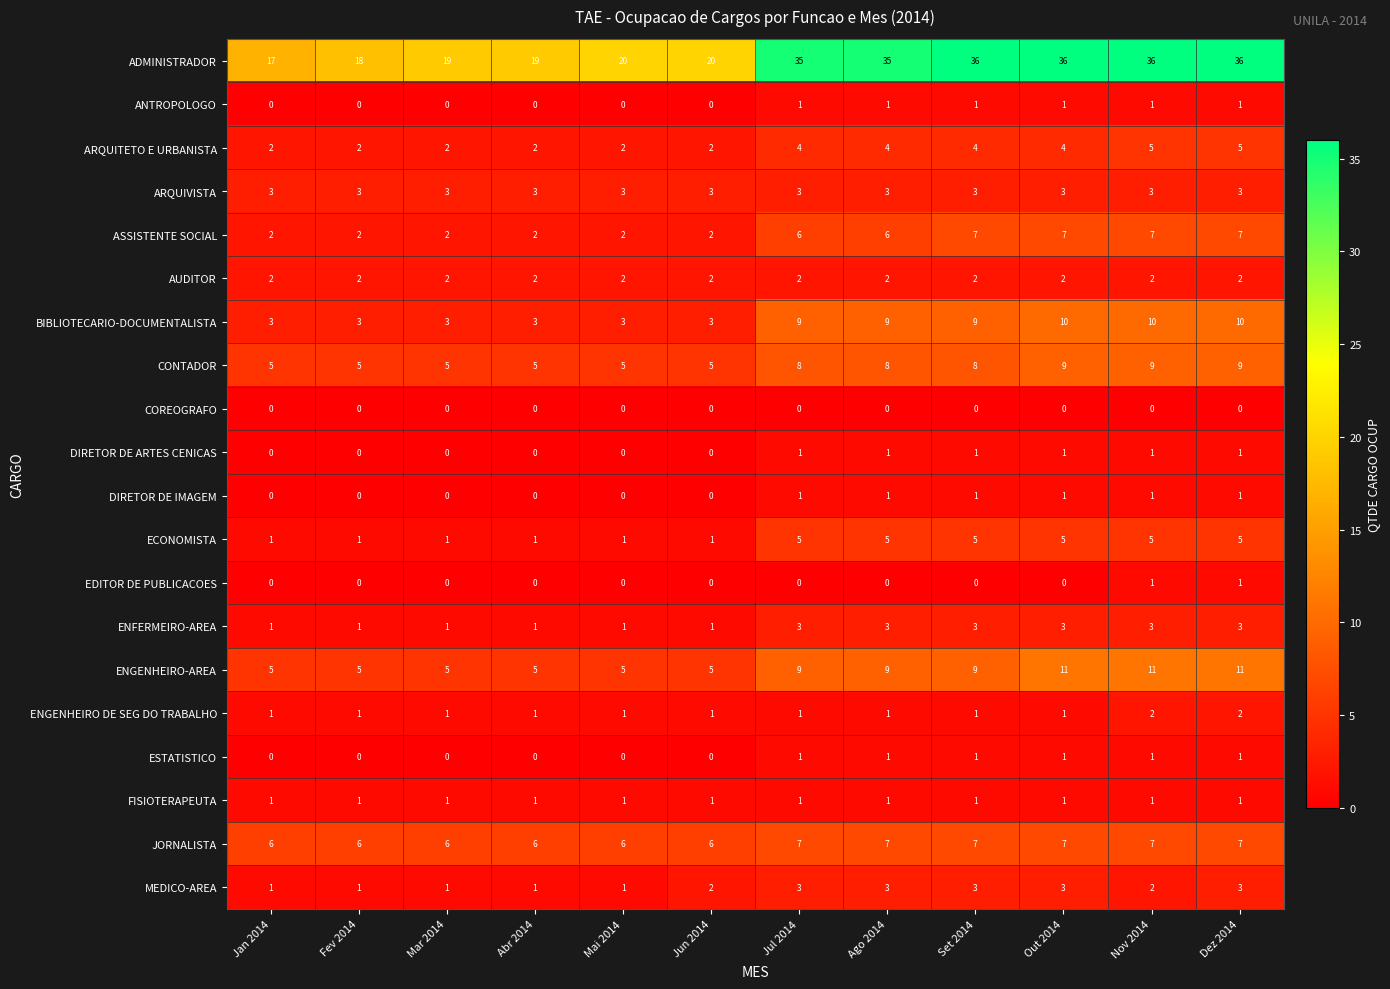

Which series has the largest range (max minus min)?

ADMINISTRADOR